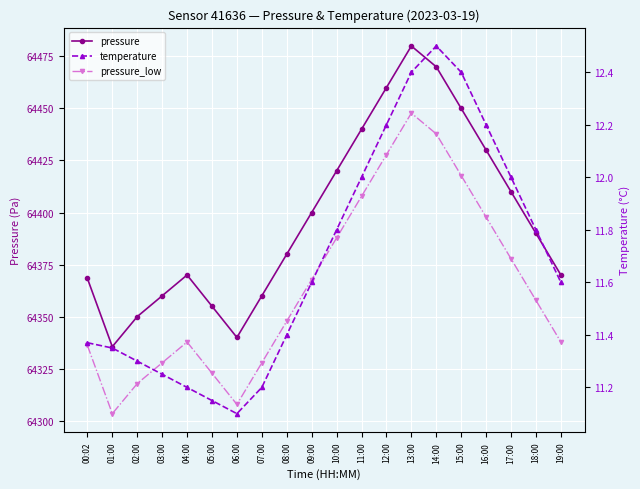

Reading left to right, extract all data points from this chart.

pressure: 00:02=64368.4	01:00=64335.6	02:00=64350.0	03:00=64360.0	04:00=64370.0	05:00=64355.0	06:00=64340.0	07:00=64360.0	08:00=64380.0	09:00=64400.0	10:00=64420.0	11:00=64440.0	12:00=64460.0	13:00=64480.0	14:00=64470.0	15:00=64450.0	16:00=64430.0	17:00=64410.0	18:00=64390.0	19:00=64370.0
pressure_low: 00:02=64336.2	01:00=64303.4	02:00=64317.8	03:00=64327.8	04:00=64337.8	05:00=64322.8	06:00=64307.8	07:00=64327.8	08:00=64347.8	09:00=64367.8	10:00=64387.8	11:00=64407.8	12:00=64427.8	13:00=64447.8	14:00=64437.8	15:00=64417.8	16:00=64397.8	17:00=64377.8	18:00=64357.8	19:00=64337.8
temperature: 00:02=11.4	01:00=11.3	02:00=11.3	03:00=11.2	04:00=11.2	05:00=11.2	06:00=11.1	07:00=11.2	08:00=11.4	09:00=11.6	10:00=11.8	11:00=12.0	12:00=12.2	13:00=12.4	14:00=12.5	15:00=12.4	16:00=12.2	17:00=12.0	18:00=11.8	19:00=11.6